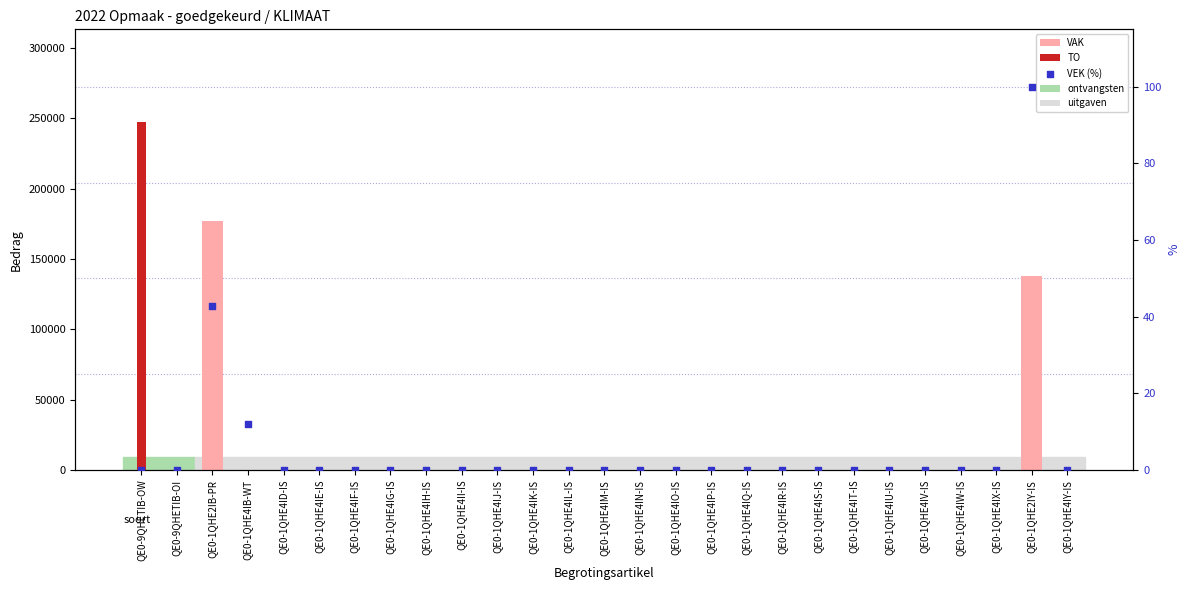

At how many categories does at least one series exceed 193133?

1